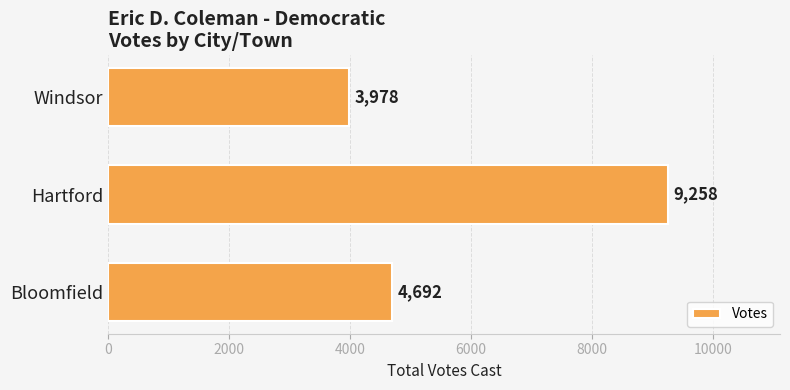

At which label is the value closest to 6618?

Bloomfield